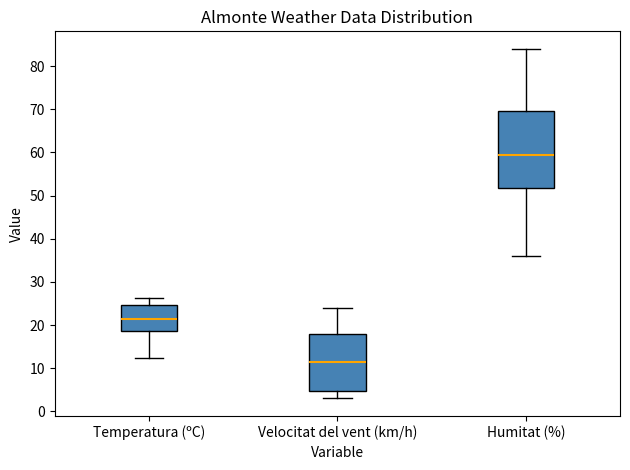

Which box is the tallest, from its lower edge to its upper edge?

Humitat (%)